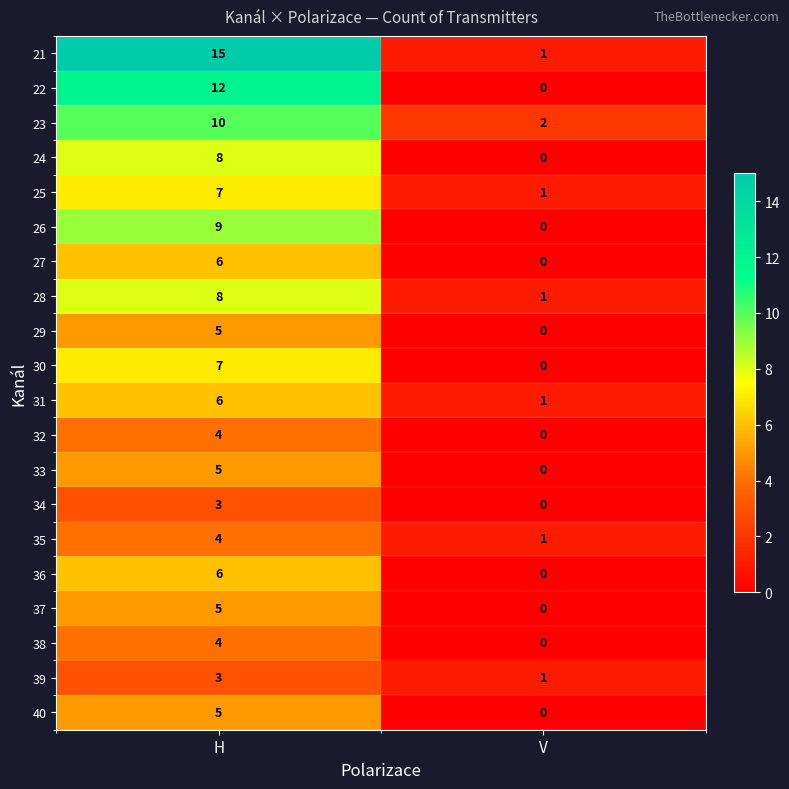

What is the sum of all 25 values?

8